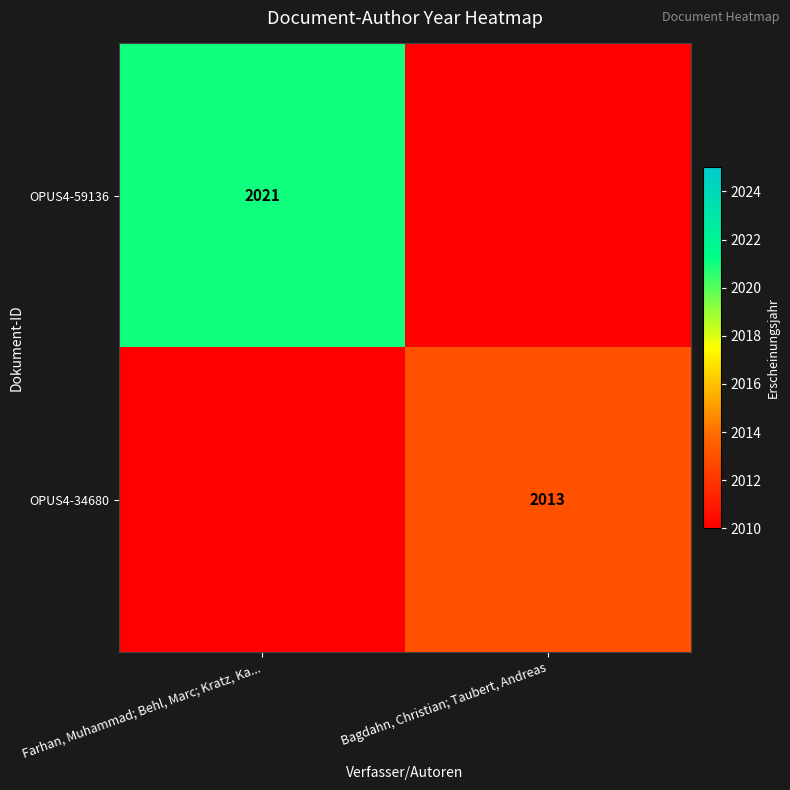

The OPUS4-59136 series shows 2021 at Farhan, Muhammad; Behl, Marc; Kratz, Ka.... True or false?

True